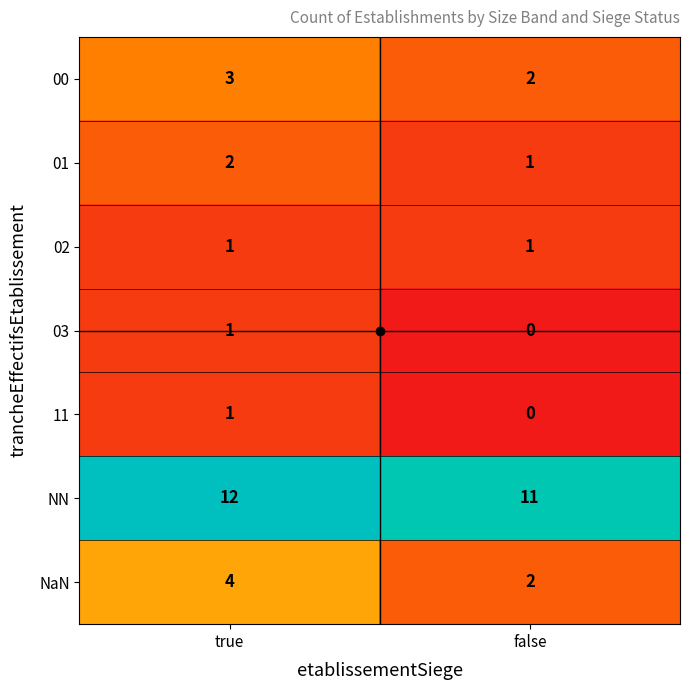

What is the spread (max minus min) of values at true?

11